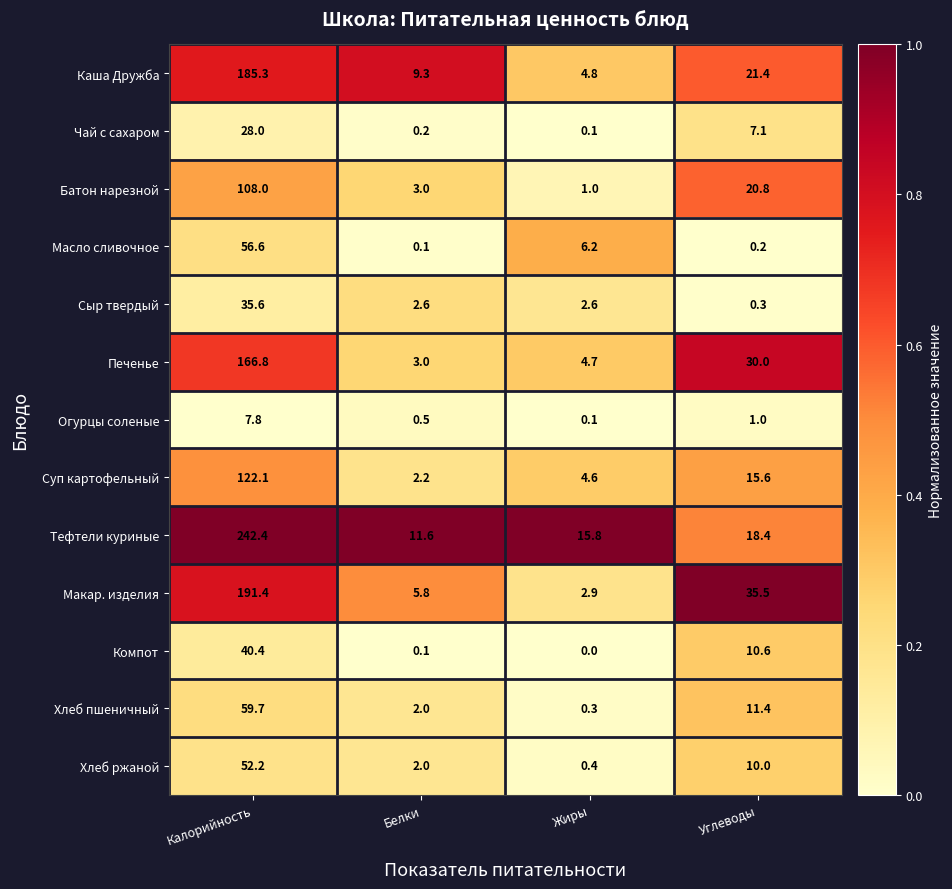

What is the spread (max minus min) of values at Углеводы?

35.3